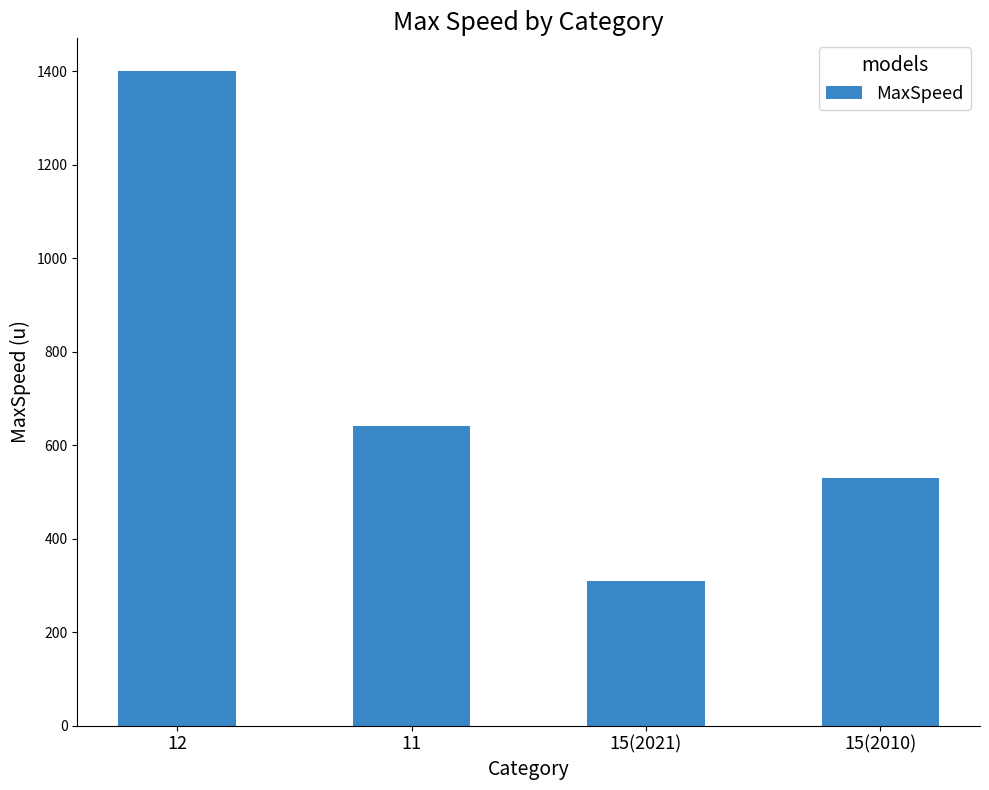

True or false: the data shows 754 at 12.

False